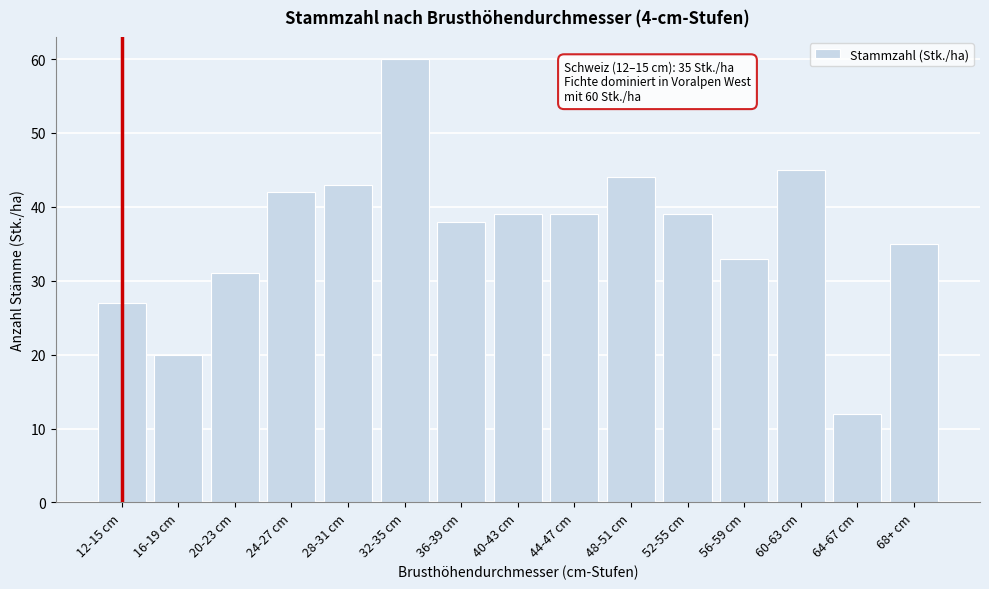

Reading right to left, extract all data points from this chart.

35	12	45	33	39	44	39	39	38	60	43	42	31	20	27